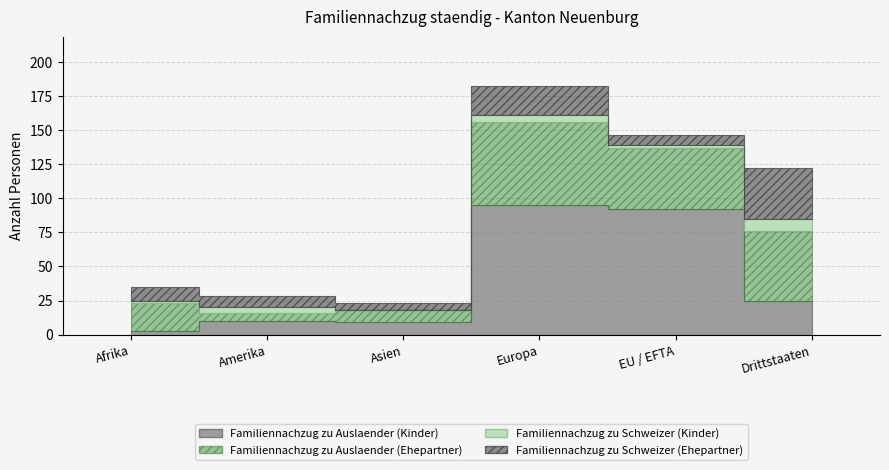

What position from the left is Asien?

3